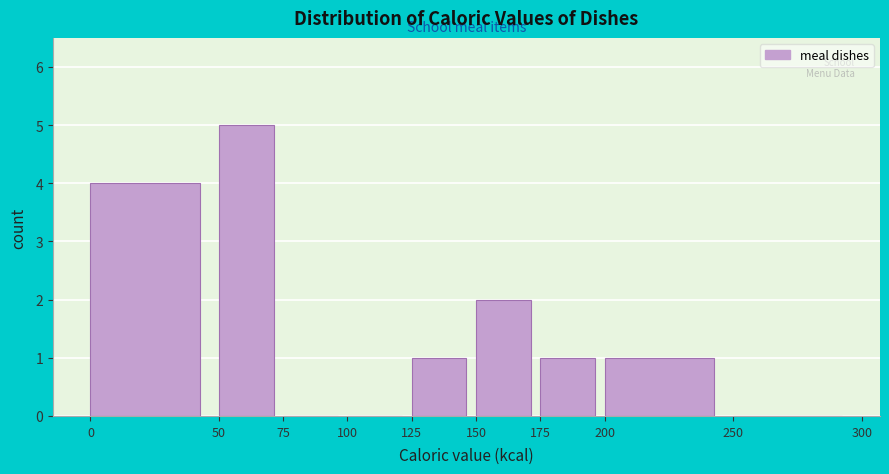

Reading left to right, transcribe this chart: for each bar, give the range it covers on the x-axis and its height. The values are not printed on the chart, so give them approximately, as read against the axis.

0 to 50: 4
50 to 75: 5
75 to 100: 0
100 to 125: 0
125 to 150: 1
150 to 175: 2
175 to 200: 1
200 to 250: 1
250 to 300: 0